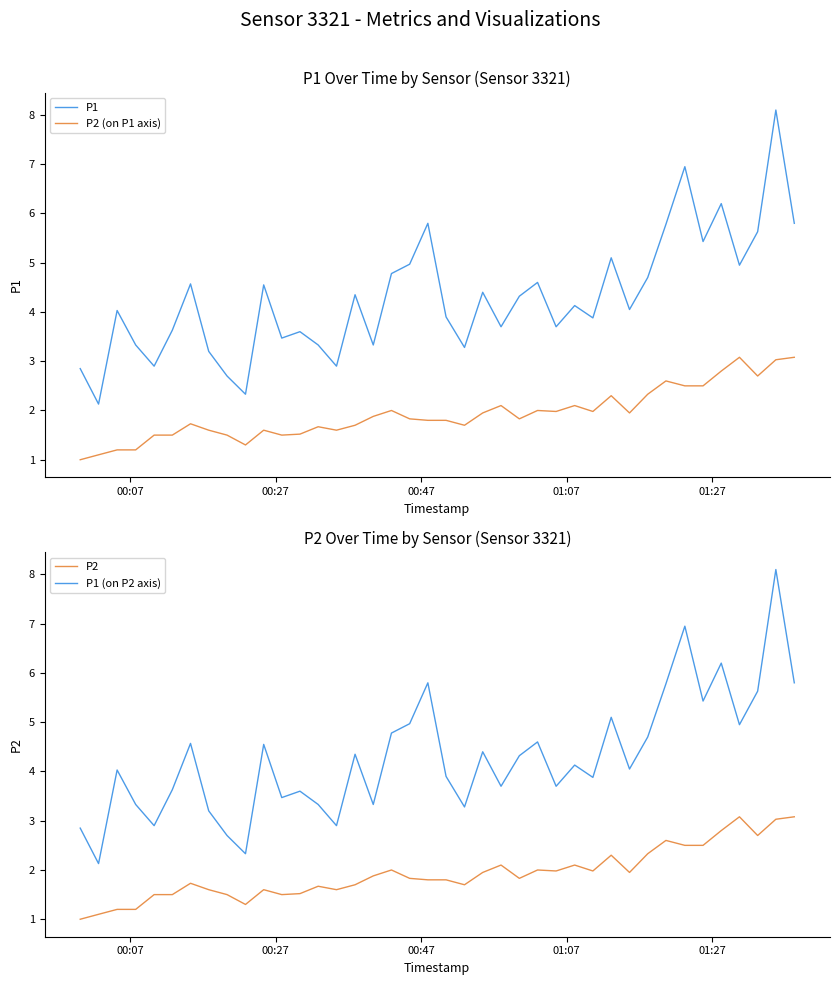

True or false: P1 and P2 (on P1 axis) cross at least once.

False